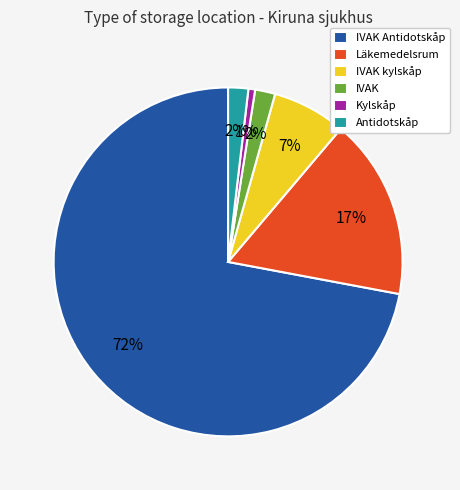

Count the number of slices in the pie.

6